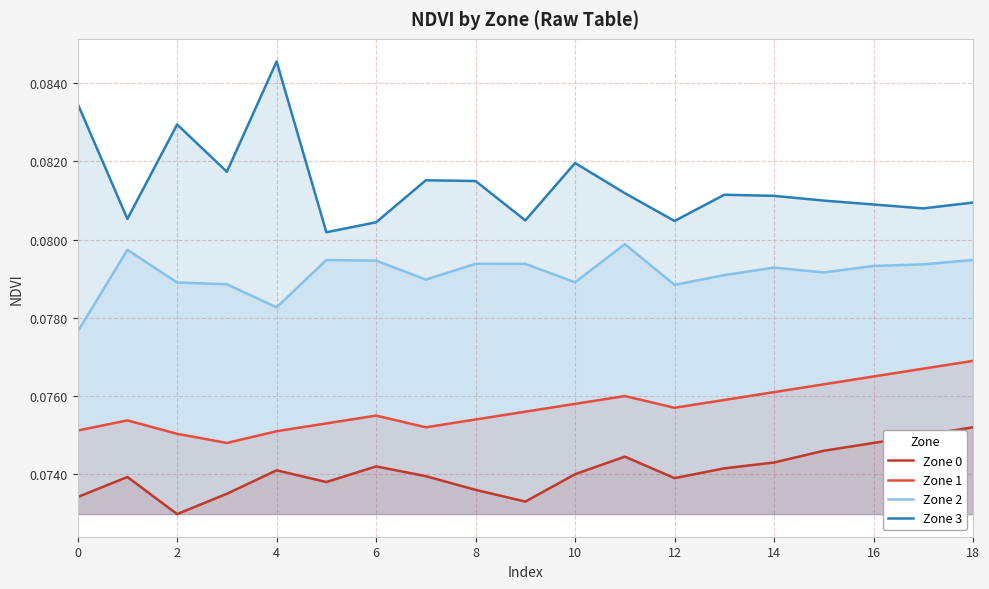

True or false: Zone 3 and Zone 0 intersect in this chart.

False